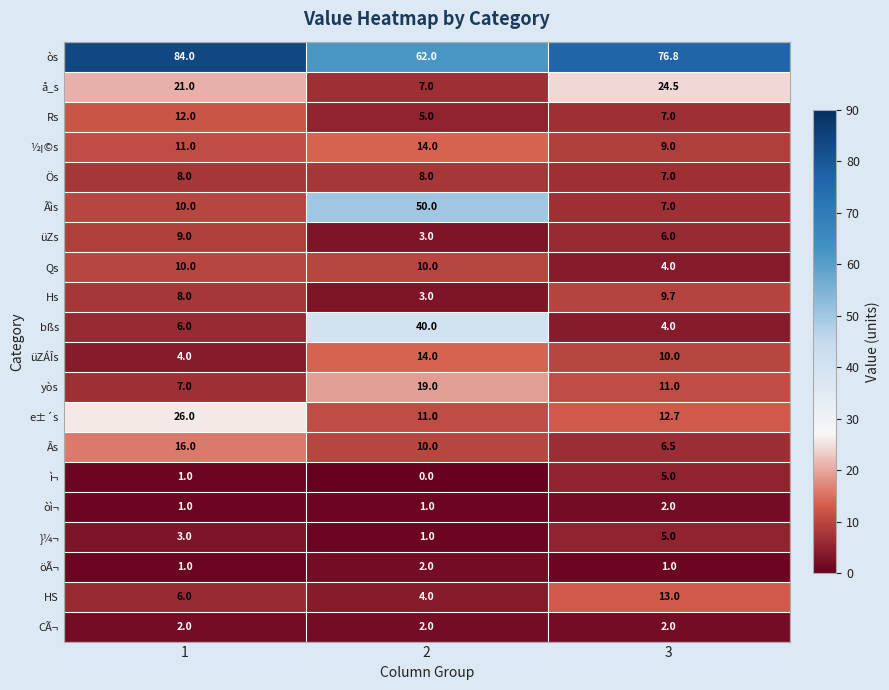

How many HS values are between 4 and 13?

3